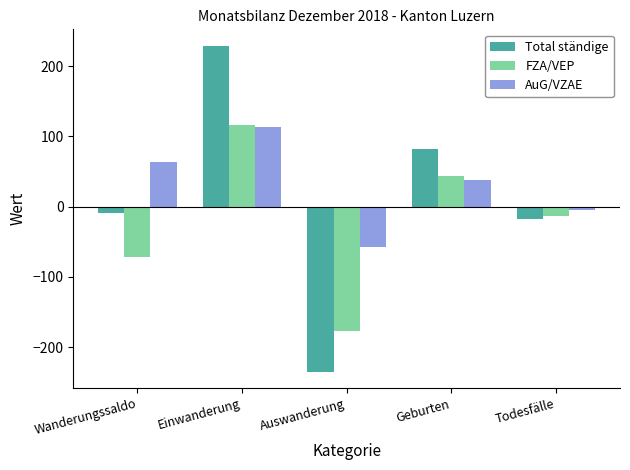

Which label corresponds to the largest value in the chart?

Einwanderung